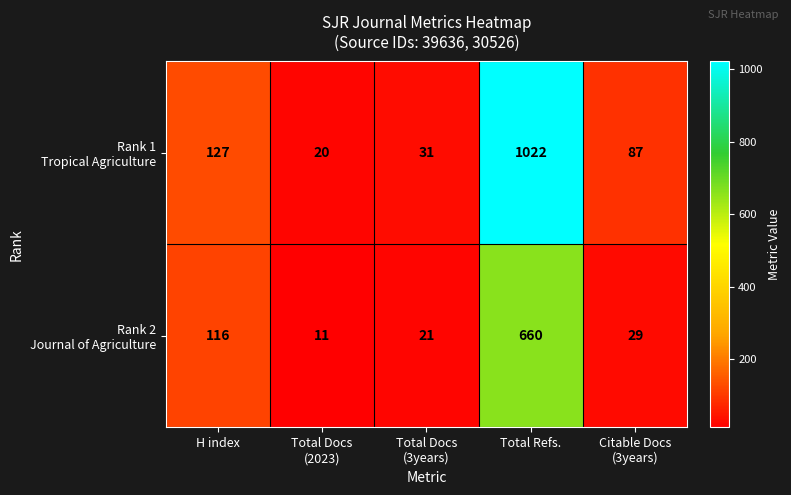

What is the total value across all series at Total Docs
(2023)?

31